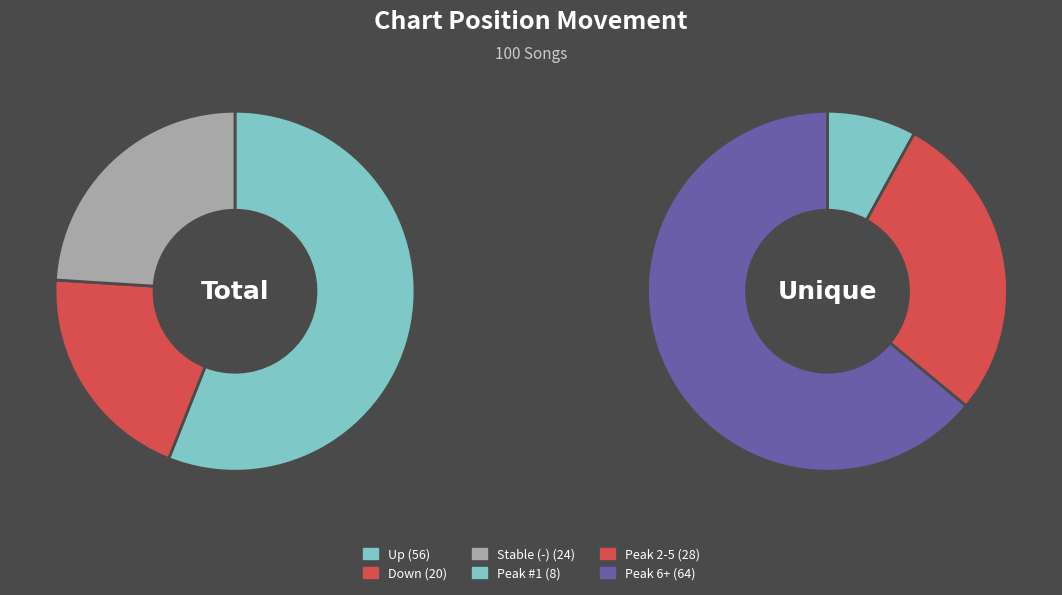

What is the smallest slice in the pie chart?

down